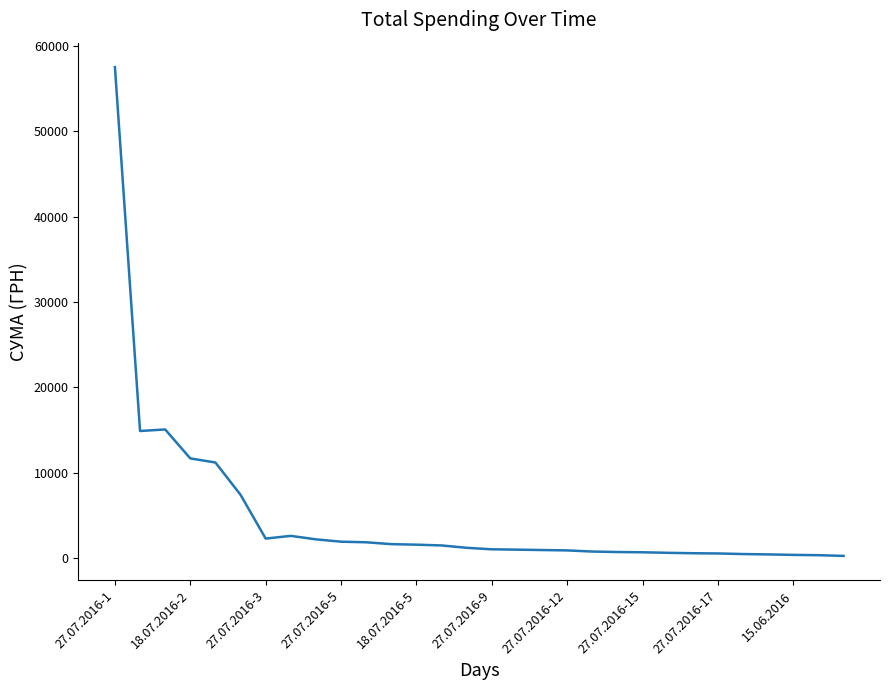

What is the difference between the maximum and minimum values?

57285.0